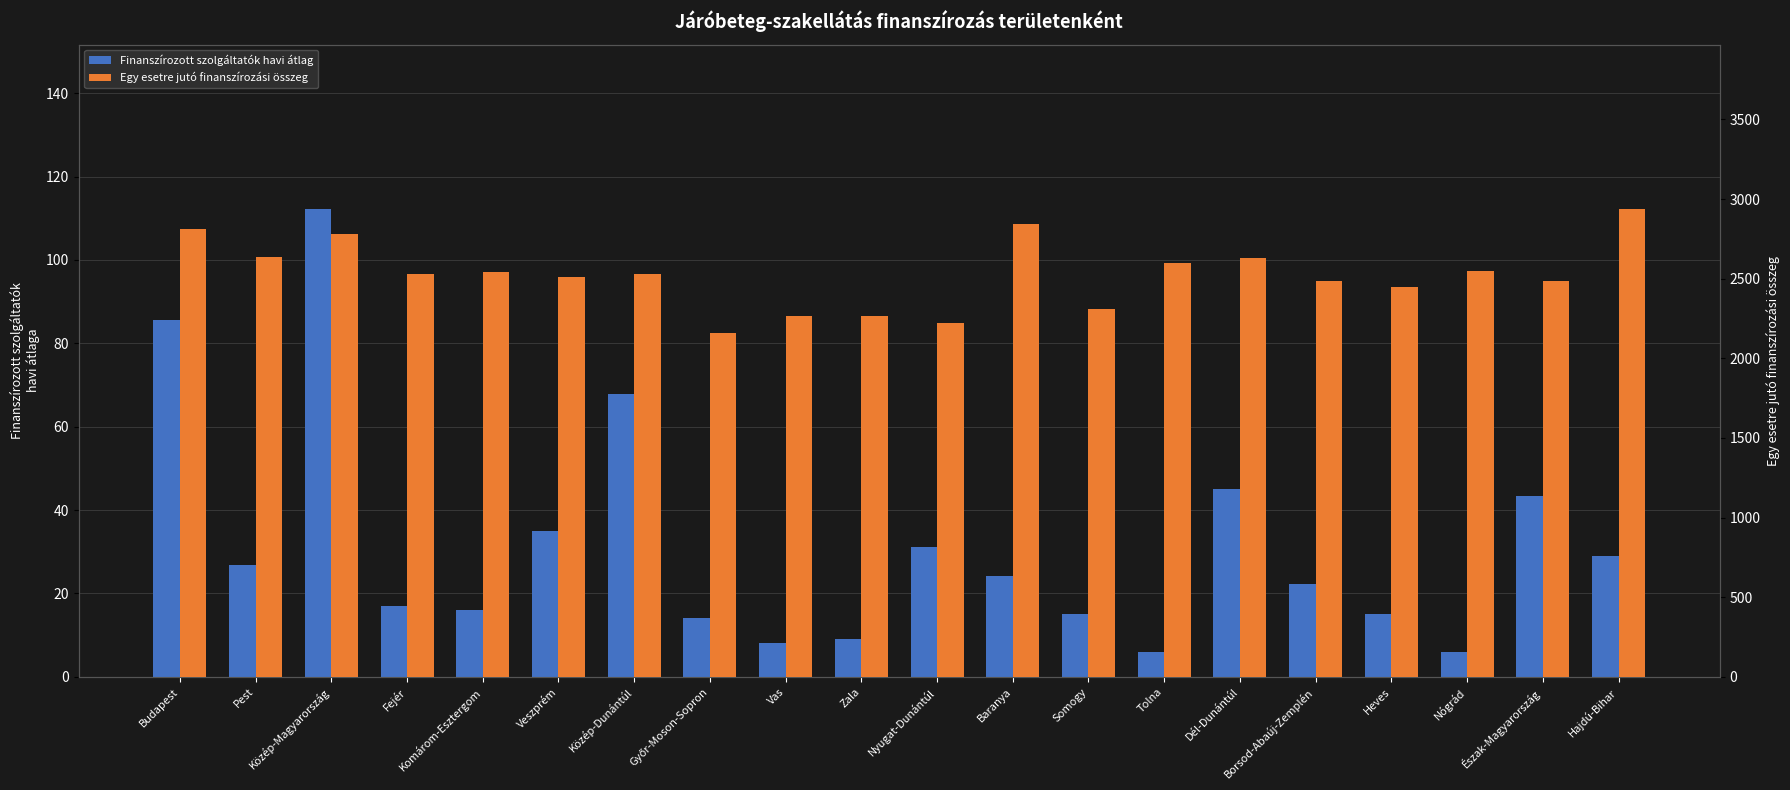

At how many categories does at least one series exceed 1618?

20